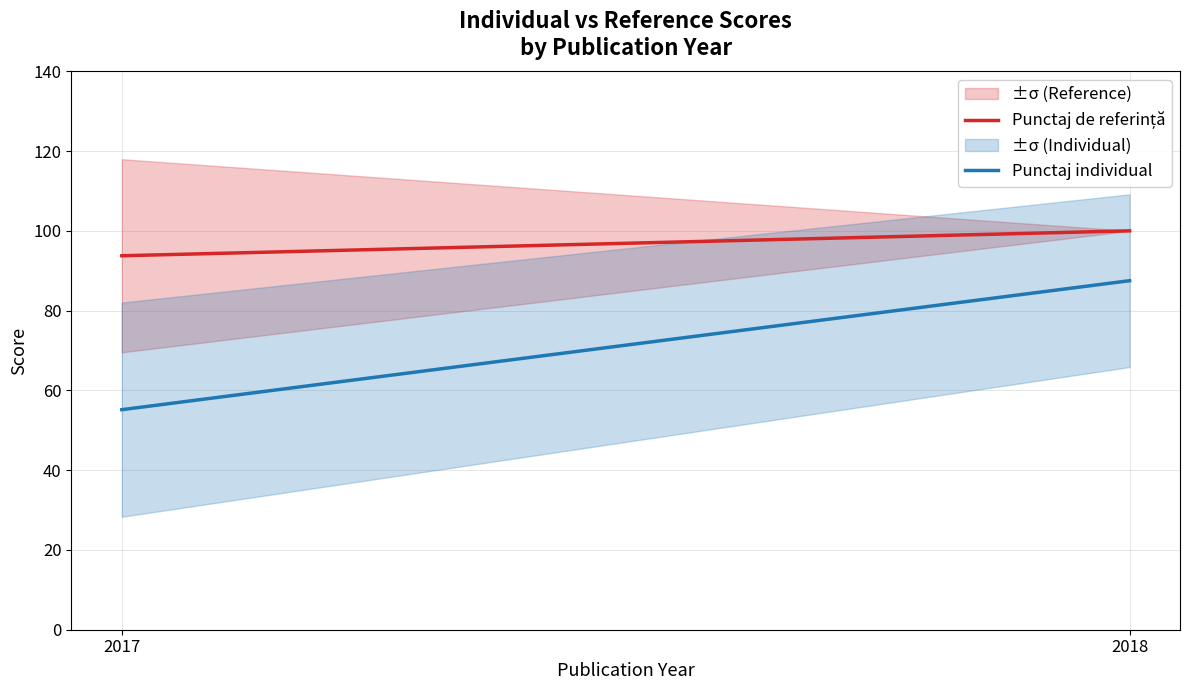

Between 2018 and 2017, which is larger?

2018